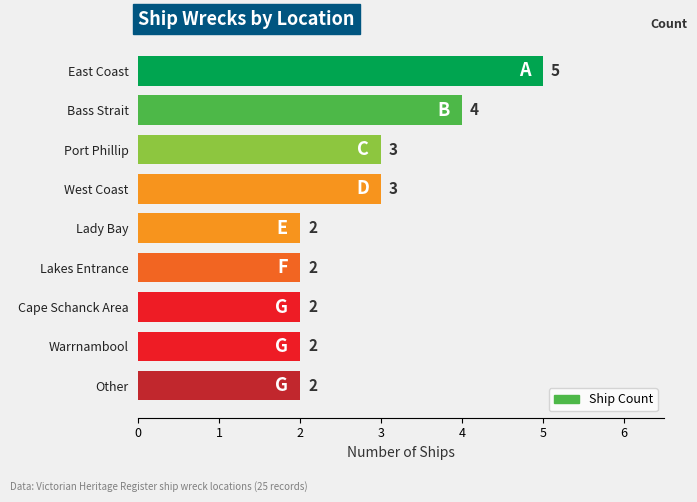

The chart shows a value of 2 at Lady Bay. True or false?

True